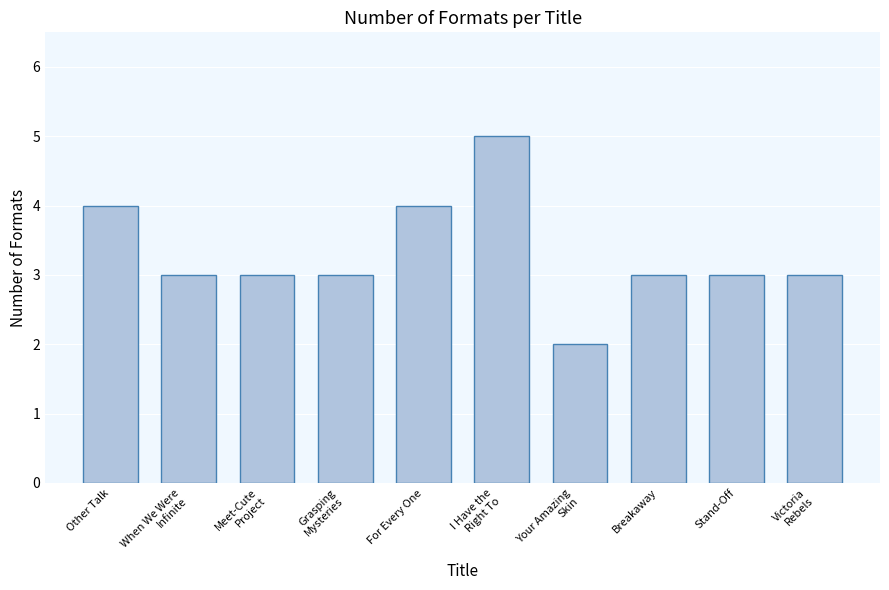

What is the approximate value at Victoria
Rebels?

3